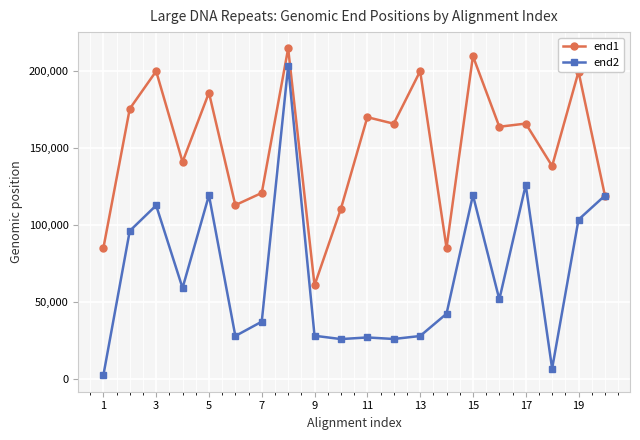

What is the value of the end1 point at the 11th from the left?

170195